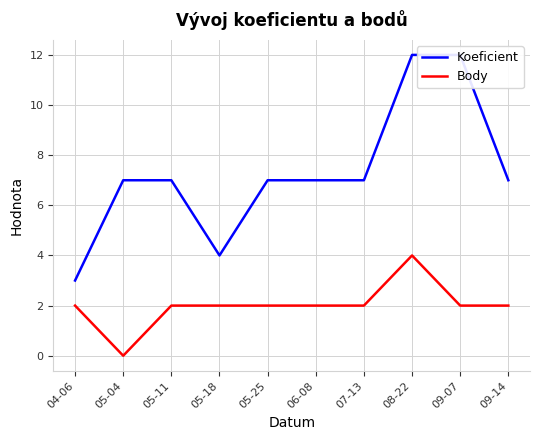

Does the chart display data point markers on the line(s)?

No